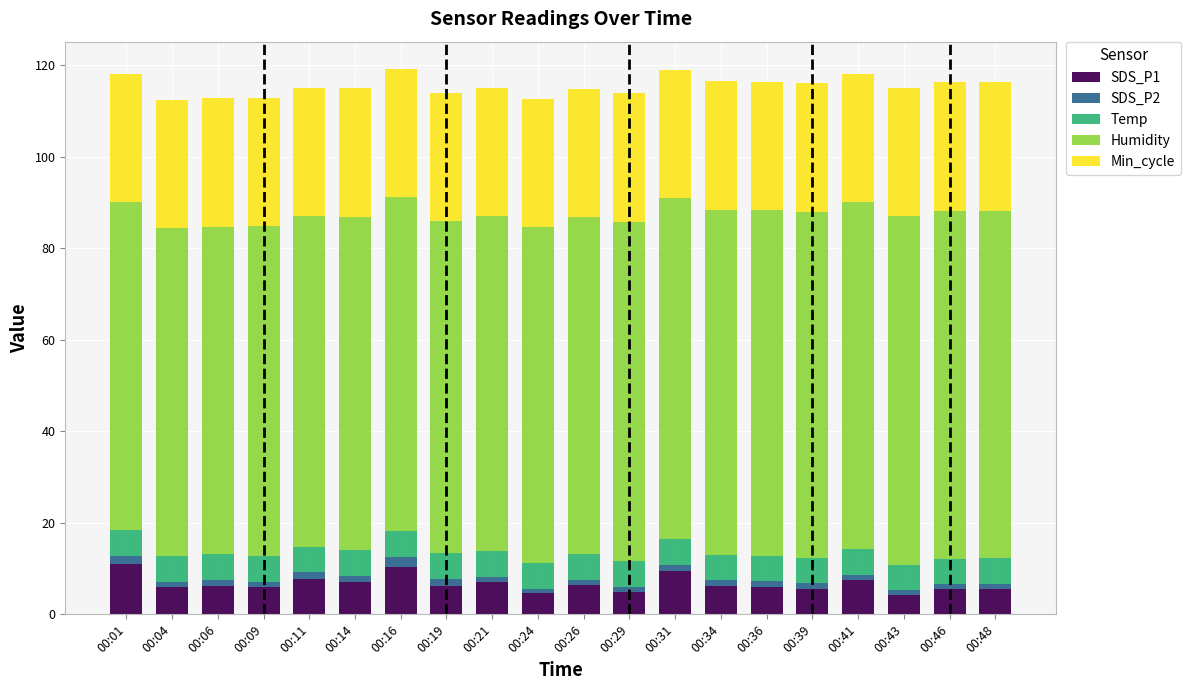

The SDS_P1 series shows 6.4 at 00:26. True or false?

True